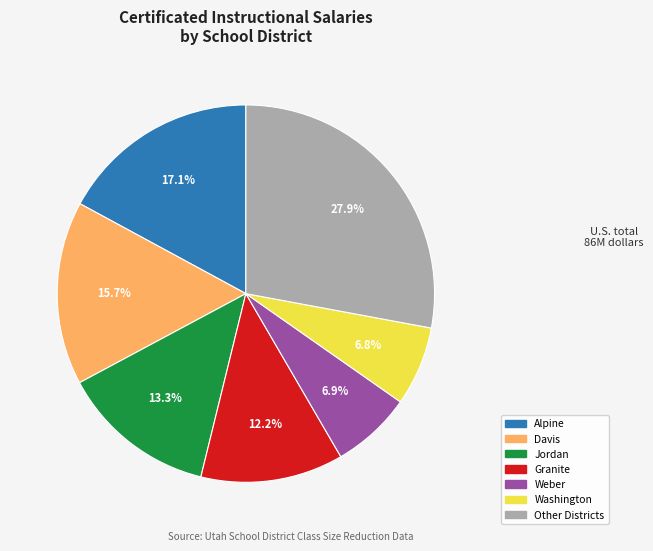

Is there a majority slice in this chart?

No